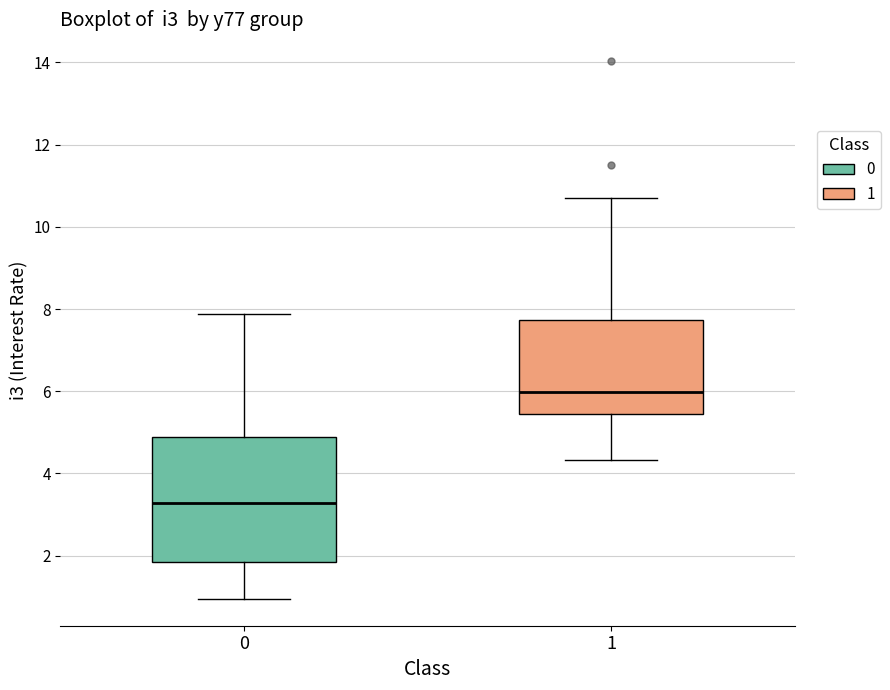

Which box's median line is the highest?

1